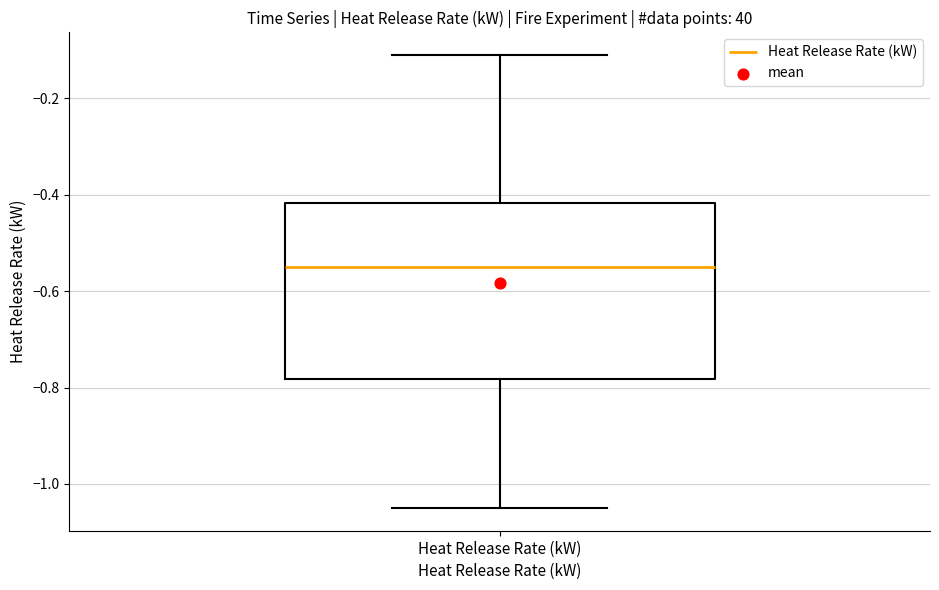

Read this box plot against the y-axis: the position of the median line, the range covered by the box, and the ends of both whiskers. The values are not printed on the chart, so give them approximately, as read against the axis.

median -0.54, box -0.78 to -0.42, whiskers -1.04 to -0.10